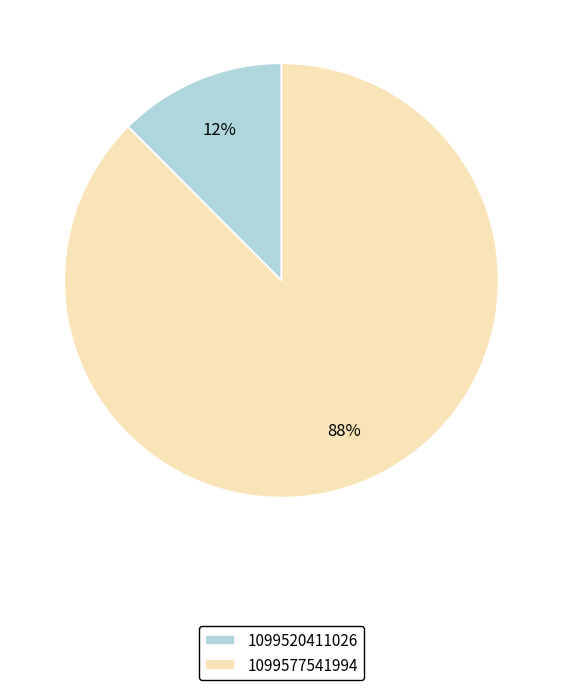

To the nearest percent, what portion does 1099520411026 represent?

12%